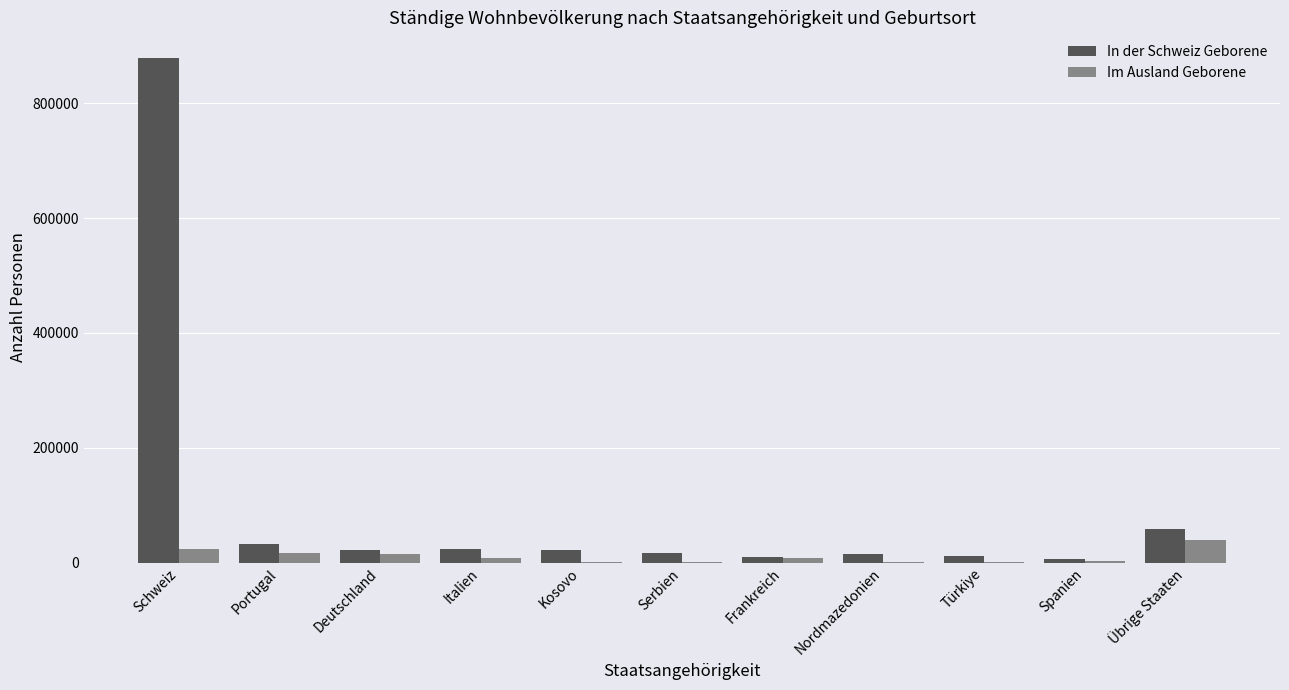

What is the sum of all In der Schweiz Geborene values?

1094202